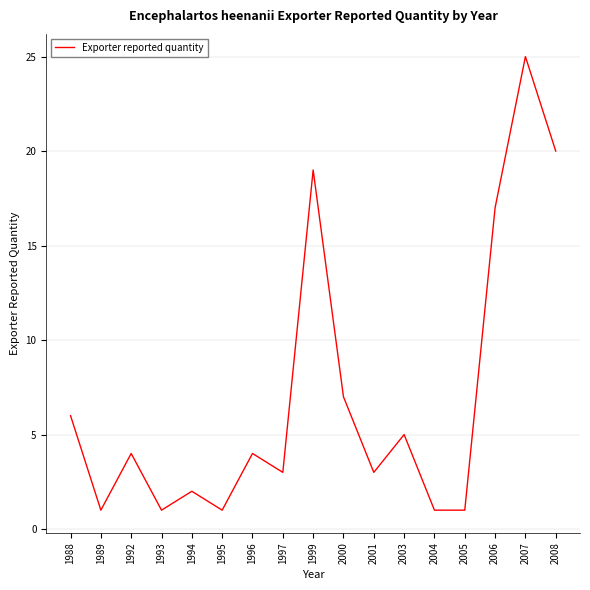

True or false: the data shows 3 at 1994.

False